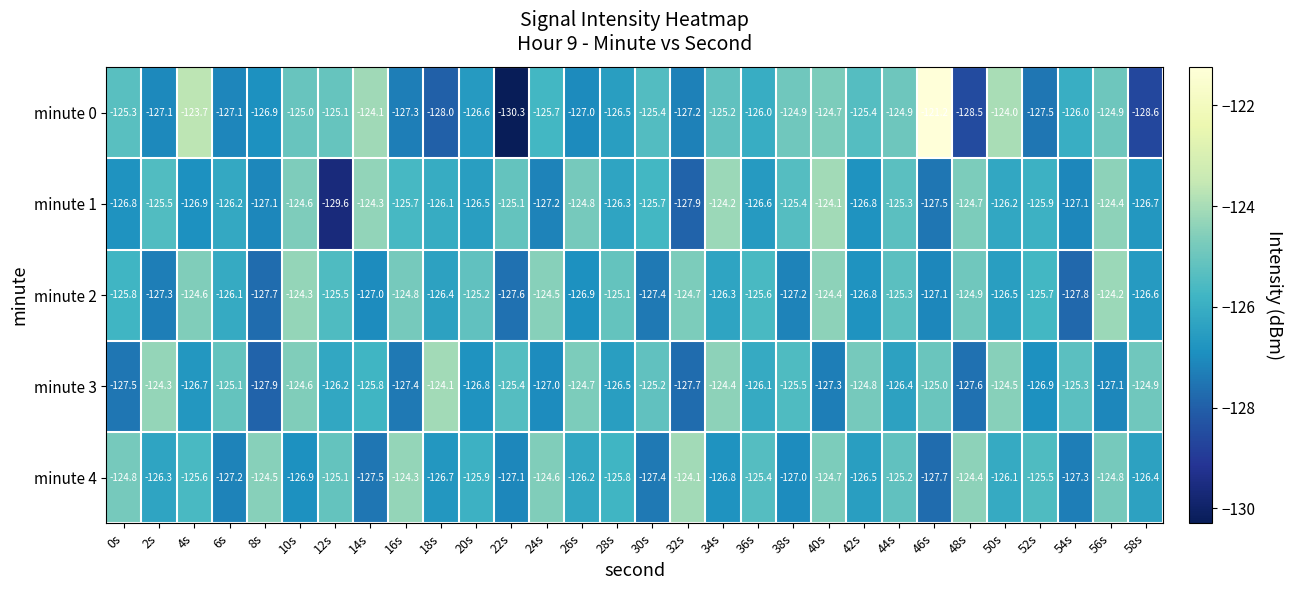

What value does the minute 2 series have at 24s?

-124.5